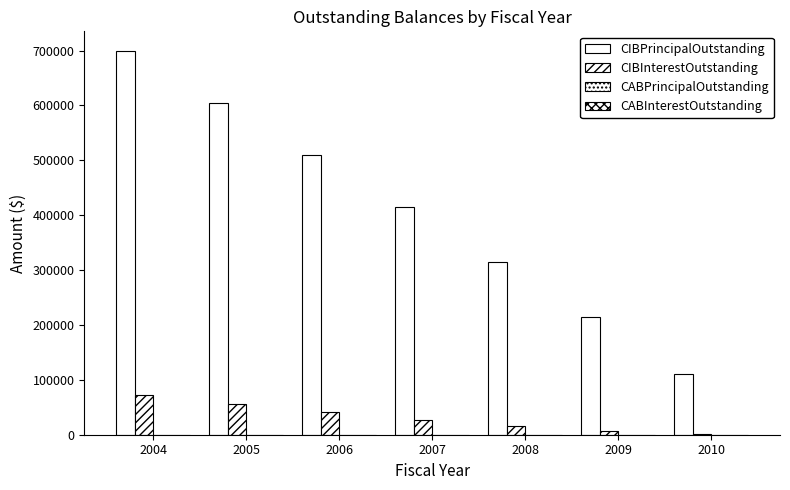

What is the difference between the CIBPrincipalOutstanding values at 2006 and 2007?

95000.0